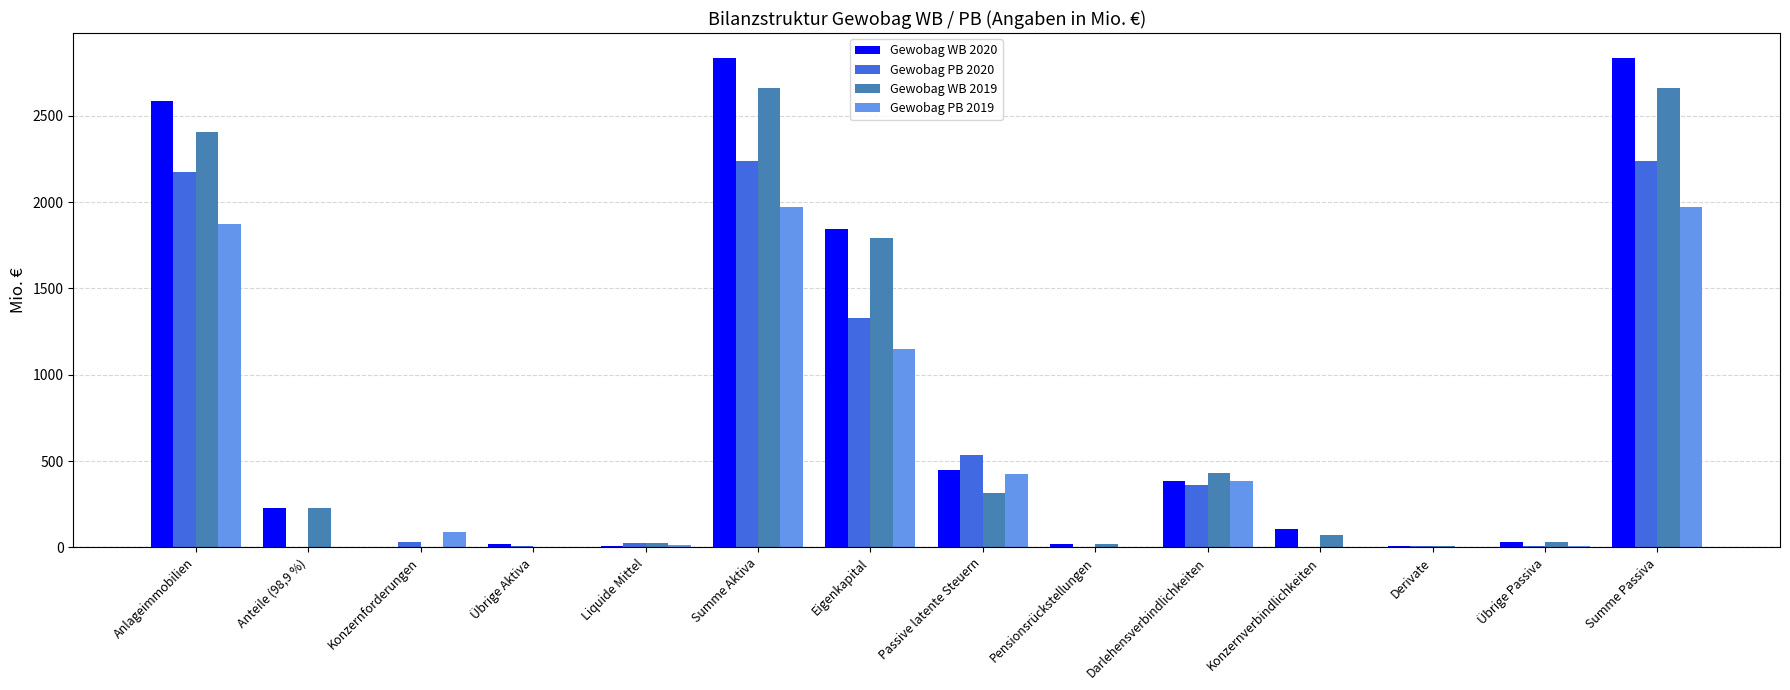

At which label is Gewobag PB 2020 closest to 1119?

Eigenkapital